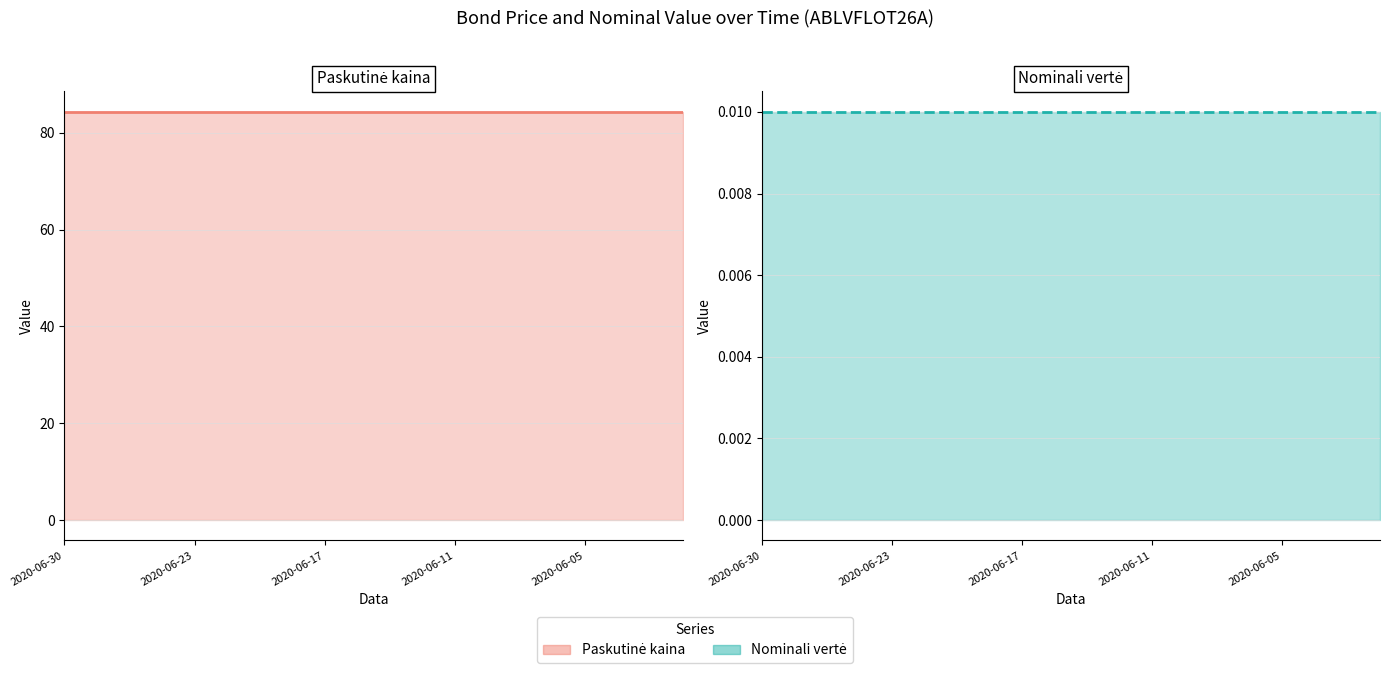

Which series has the widest spread of values?

Paskutinė kaina